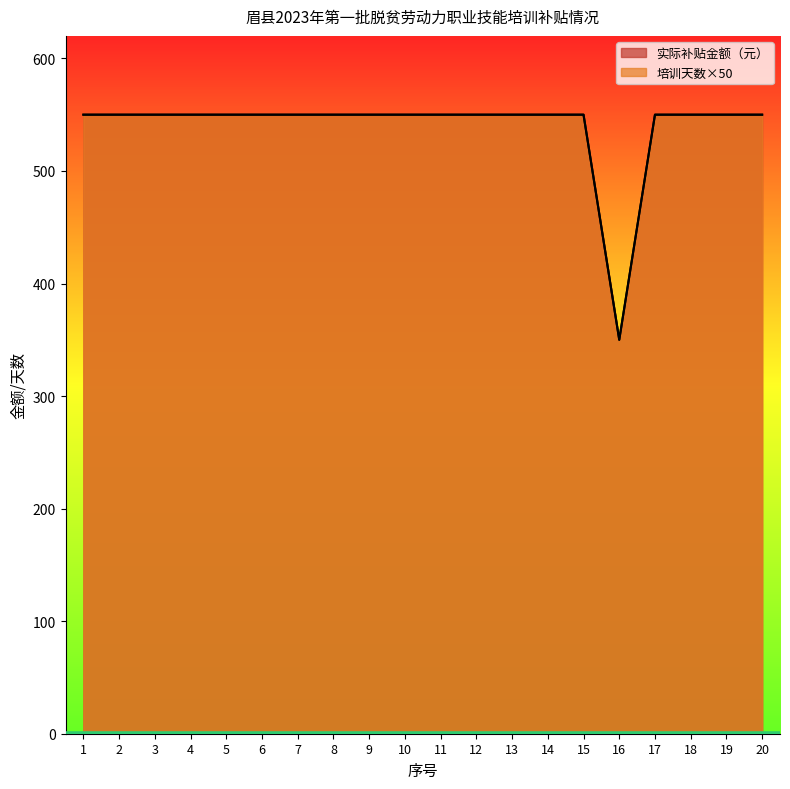

Reading right to left, what are all the values shown in this chart?

实际补贴金额（元）: 550	550	550	550	350	550	550	550	550	550	550	550	550	550	550	550	550	550	550	550
培训天数: 550	550	550	550	350	550	550	550	550	550	550	550	550	550	550	550	550	550	550	550